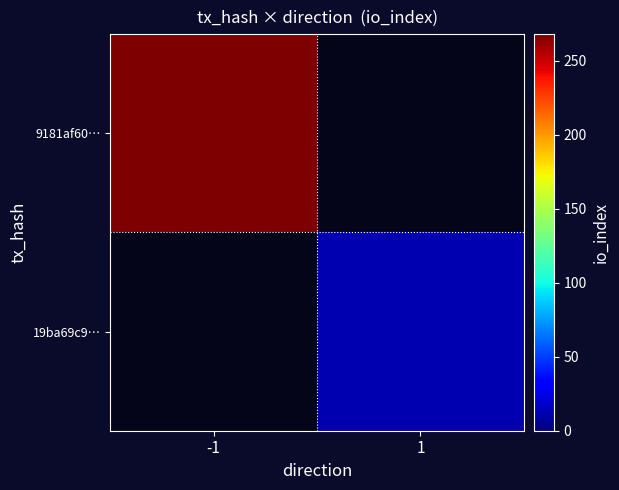

How many series are shown in this chart?

2